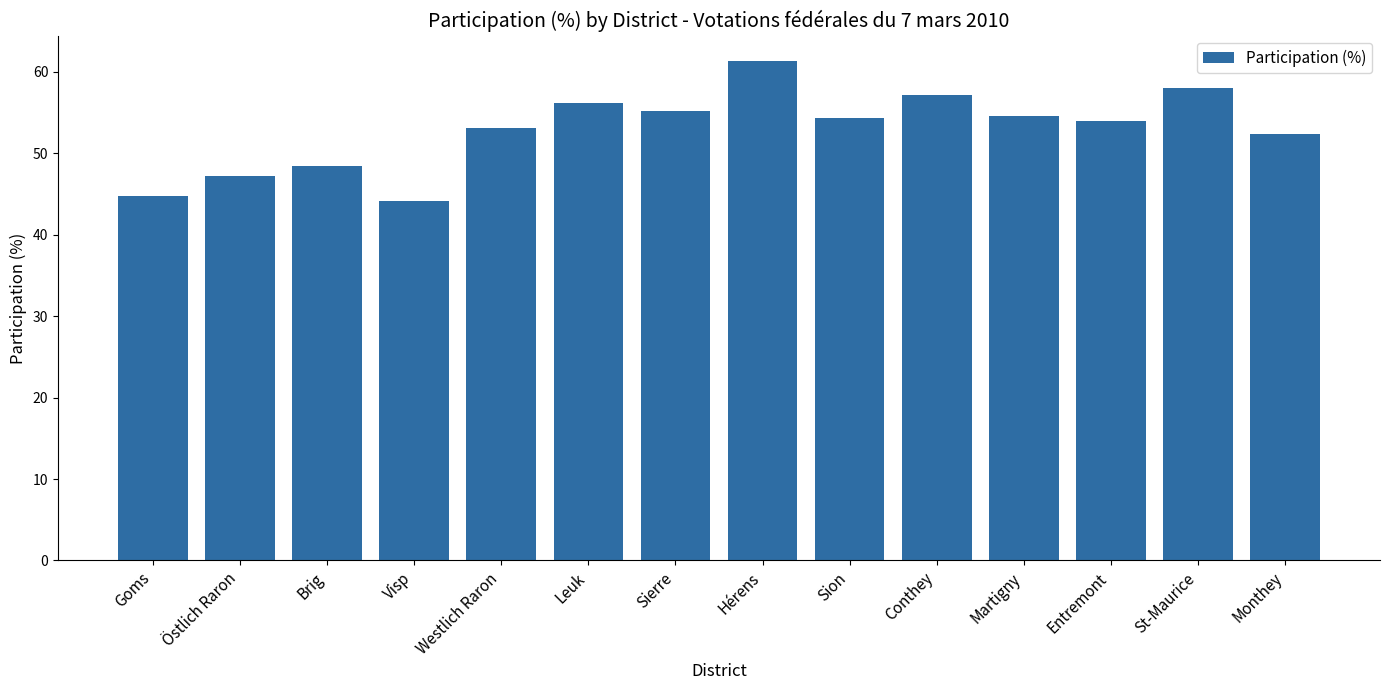

What is the label of the 9th bar from the left?

Sion